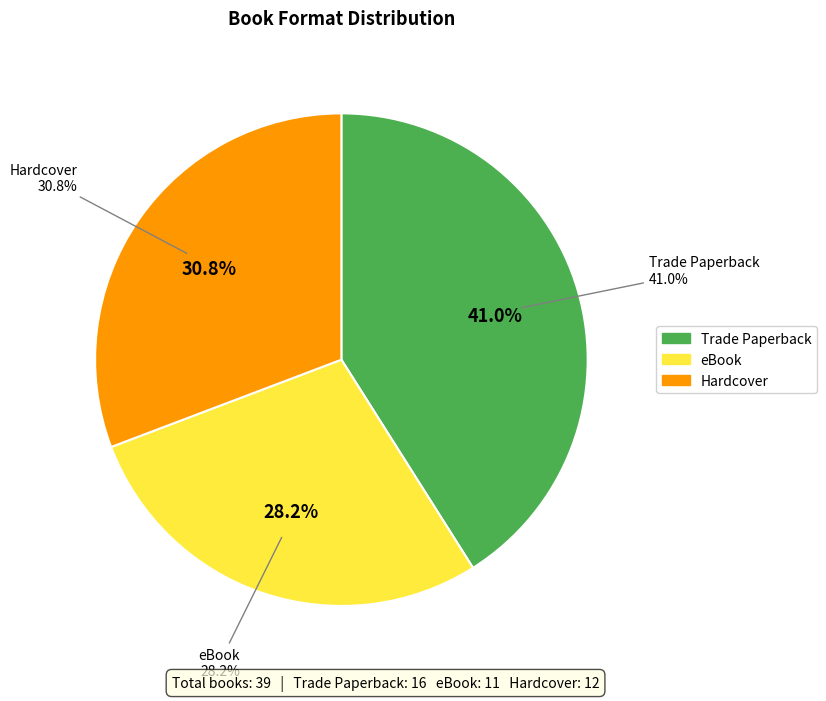

To the nearest percent, what is the difference between the largest and smallest slice percentages?

13%